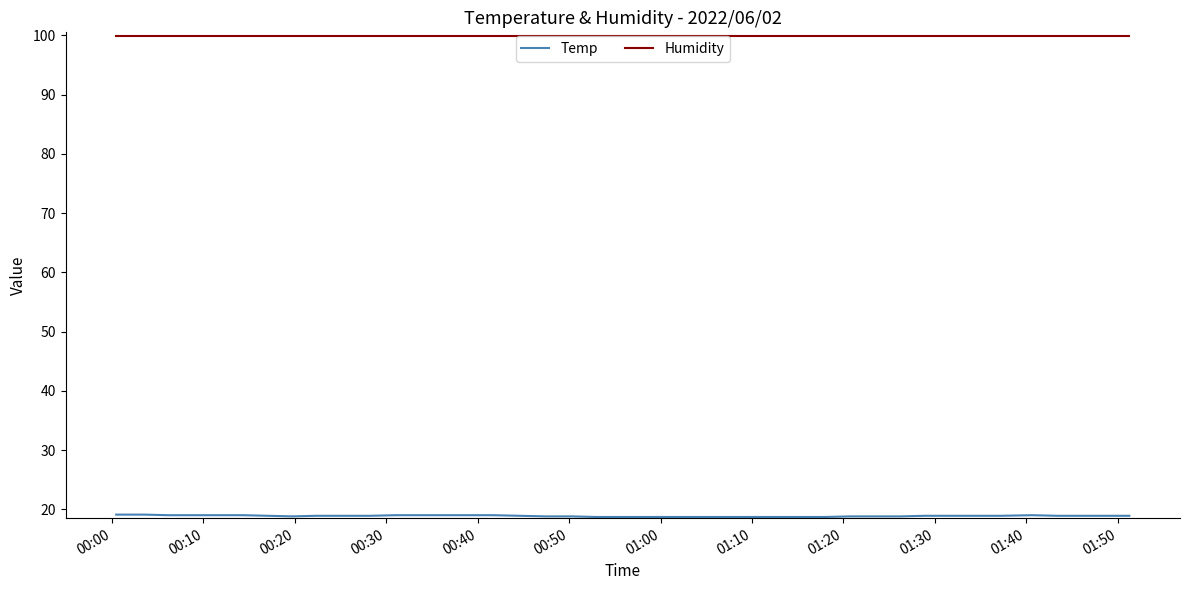

Which series has the largest total across all categories?

Humidity